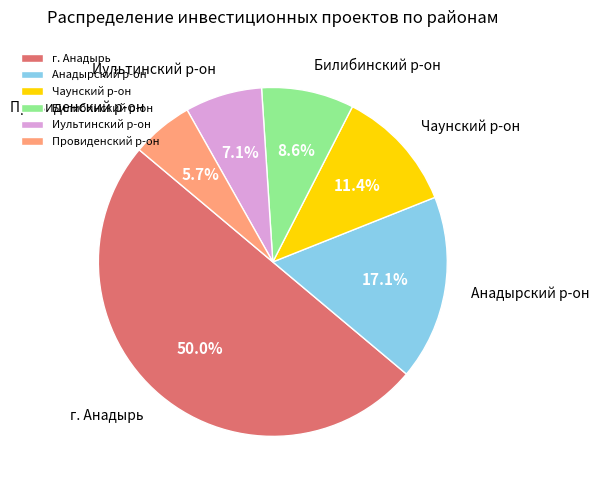

What is the largest slice in the pie chart?

г. Анадырь